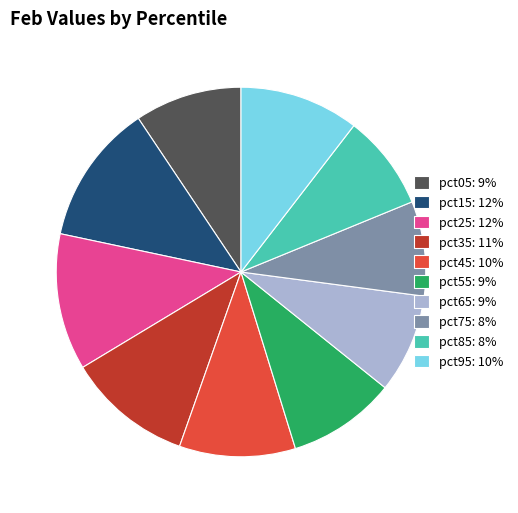

The pct35: 11% slice represents 11% of the pie. True or false?

True